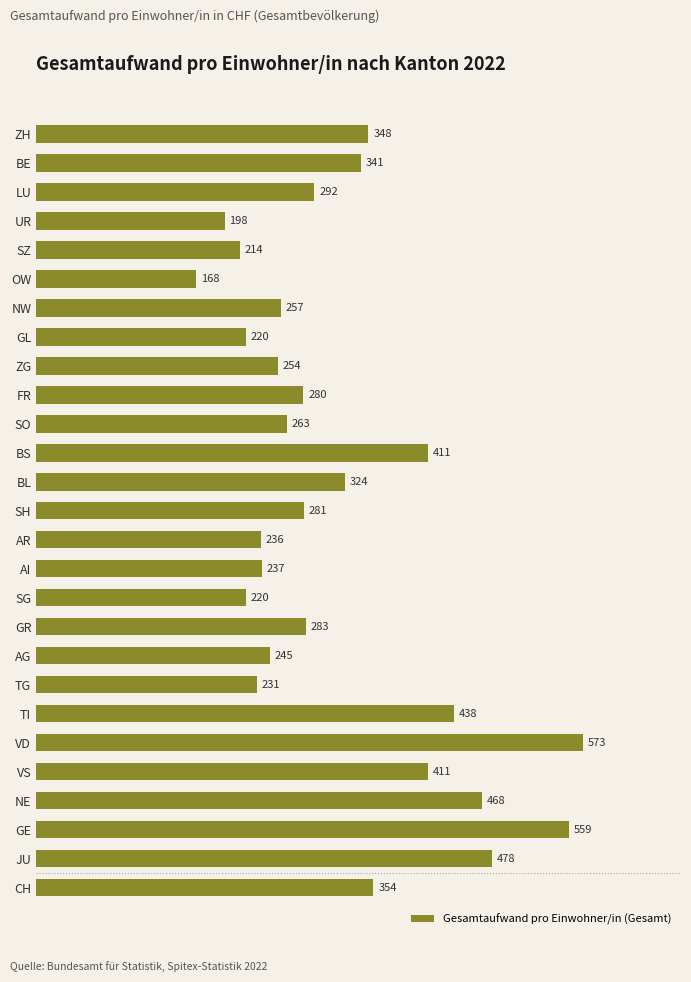

What is the value of the 8th bar from the top?

220.2